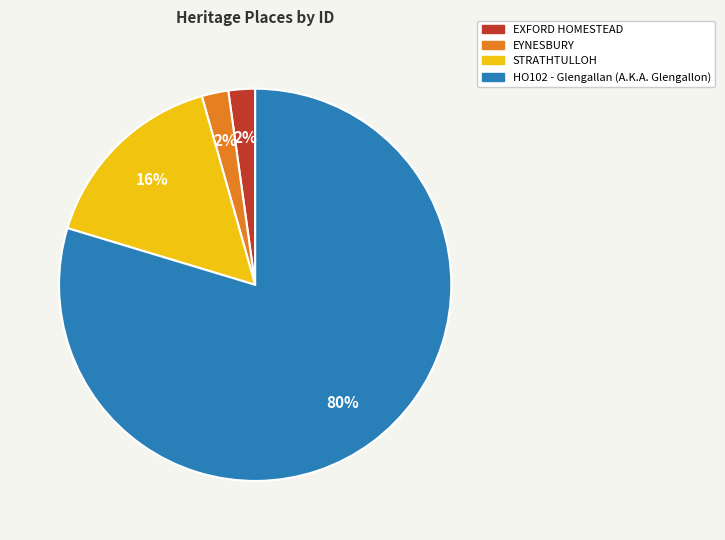

How many segments does this pie chart have?

4